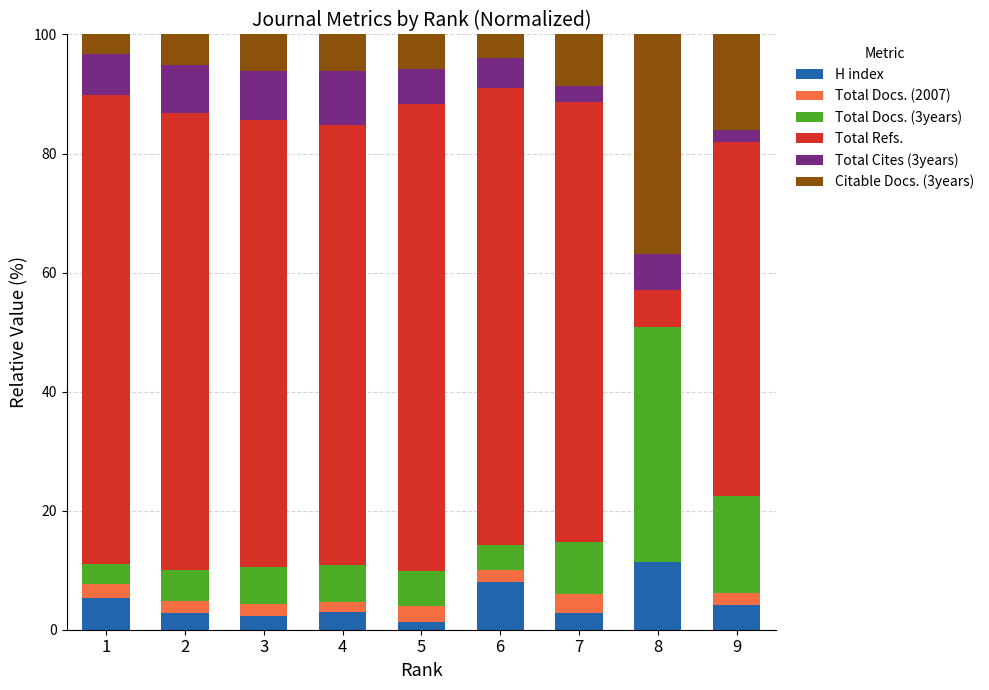

What is the maximum value for H index?

11.4